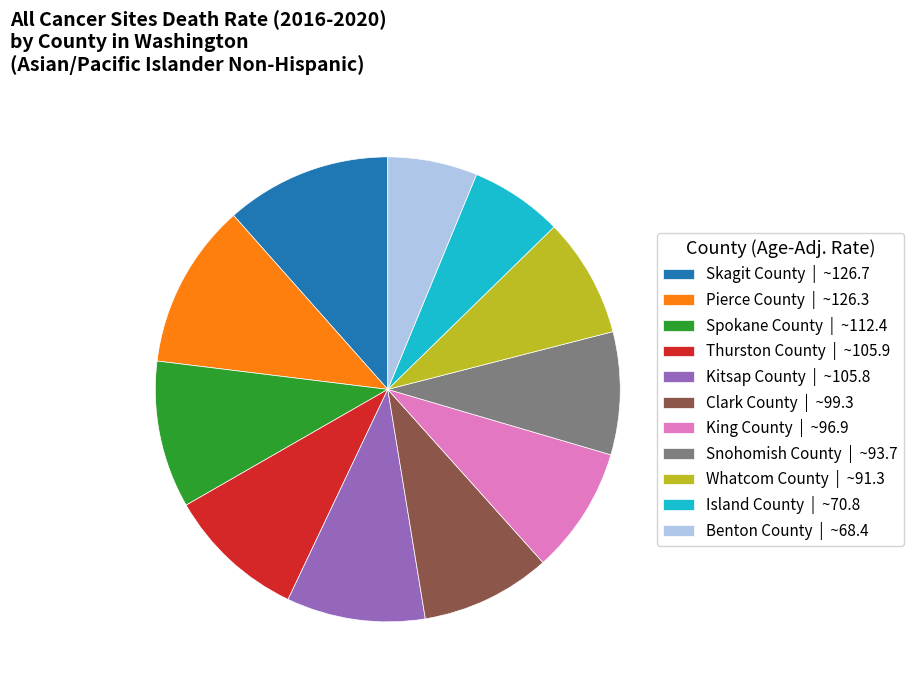

Is the sum of Snohomish County | ~93.7 and Kitsap County | ~105.8 greater than half?

No